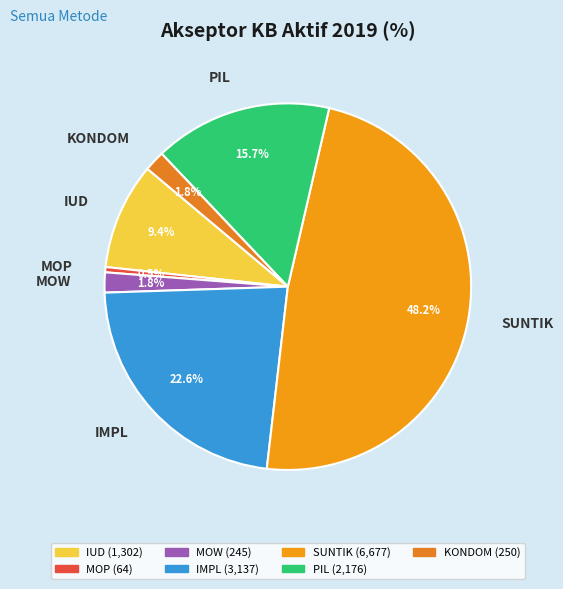

To the nearest percent, what is the difference between the largest and smallest slice percentages?

48%